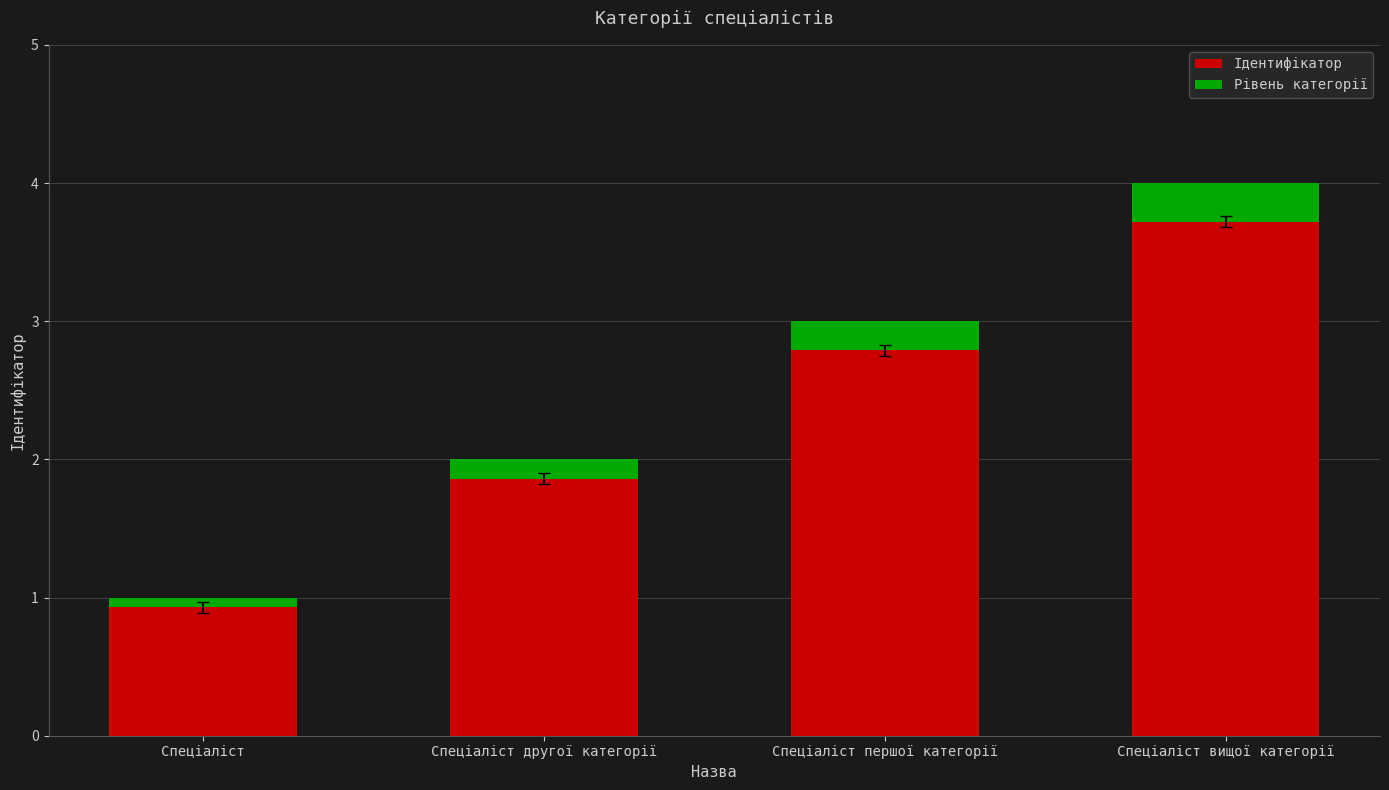

The value of Рівень категорії at Спеціаліст другої категорії is 0.1. True or false?

False